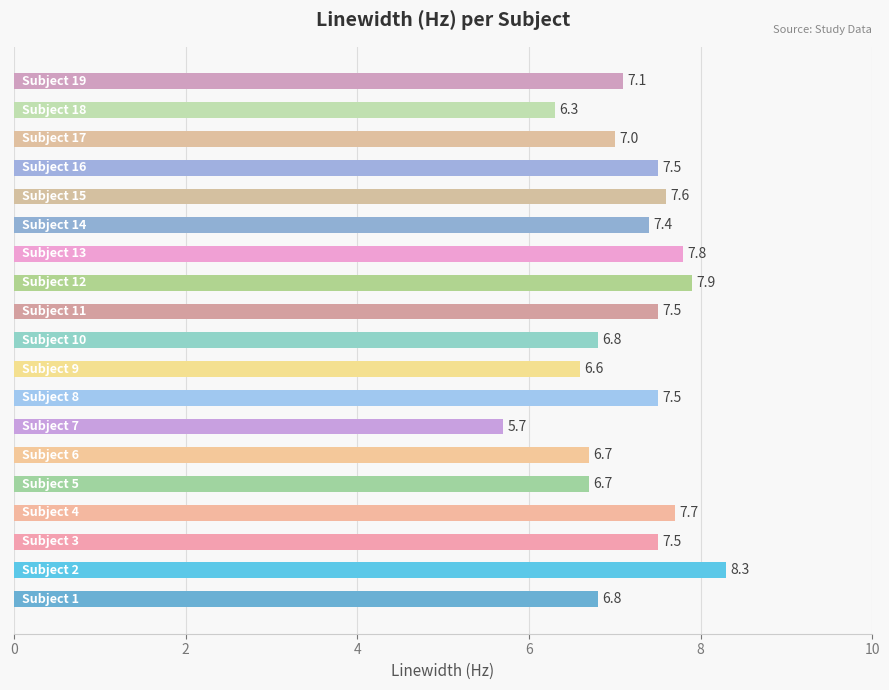

Are the bars grouped side by side (vs. stacked)?

No